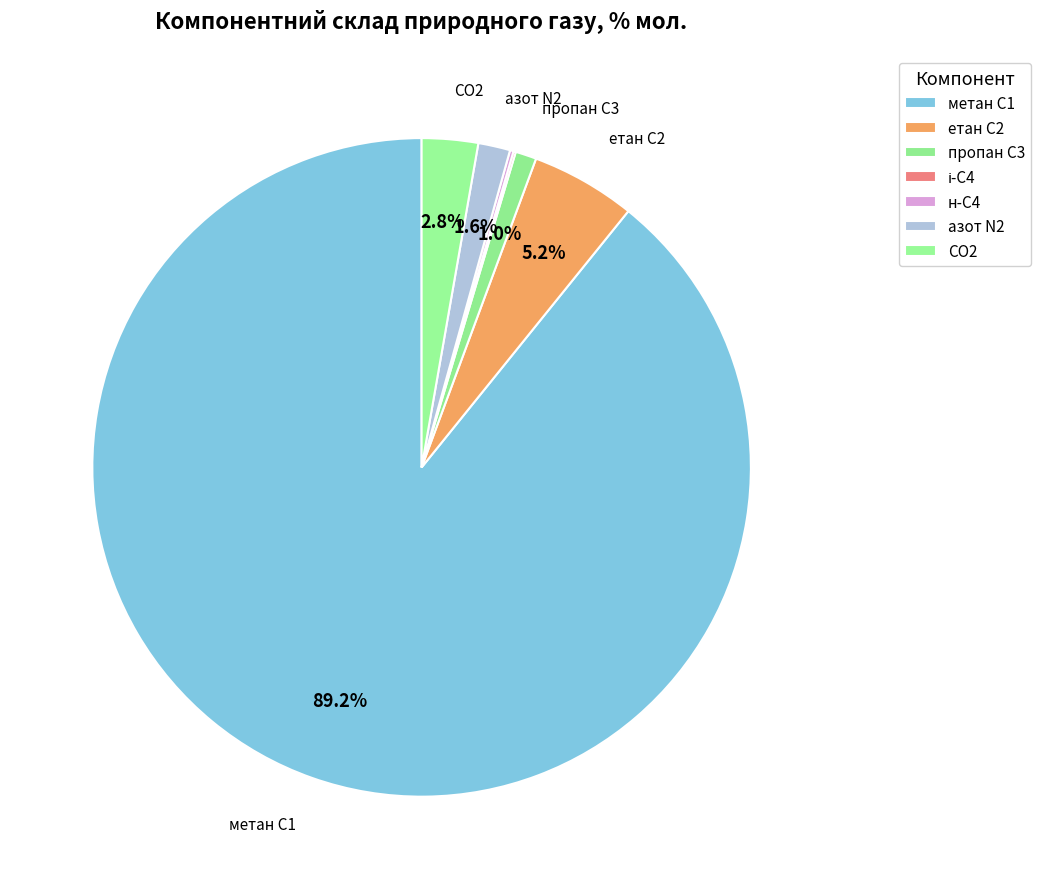

What is the smallest slice in the pie chart?

ізо-бутан, і-С4